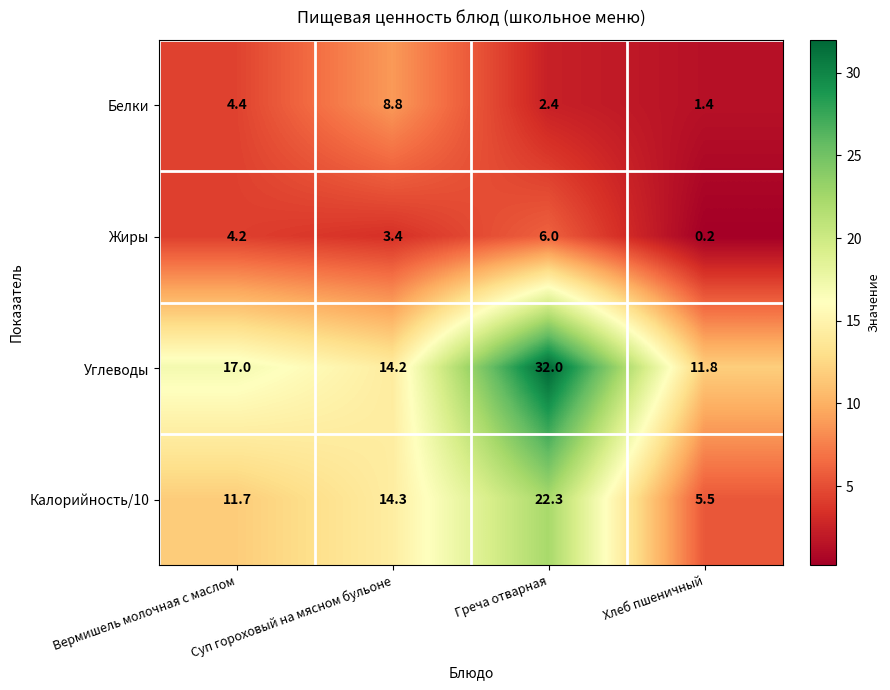

At Вермишель молочная с маслом, list the series in order from largest to smallest.

Углеводы, Калорийность/10, Белки, Жиры